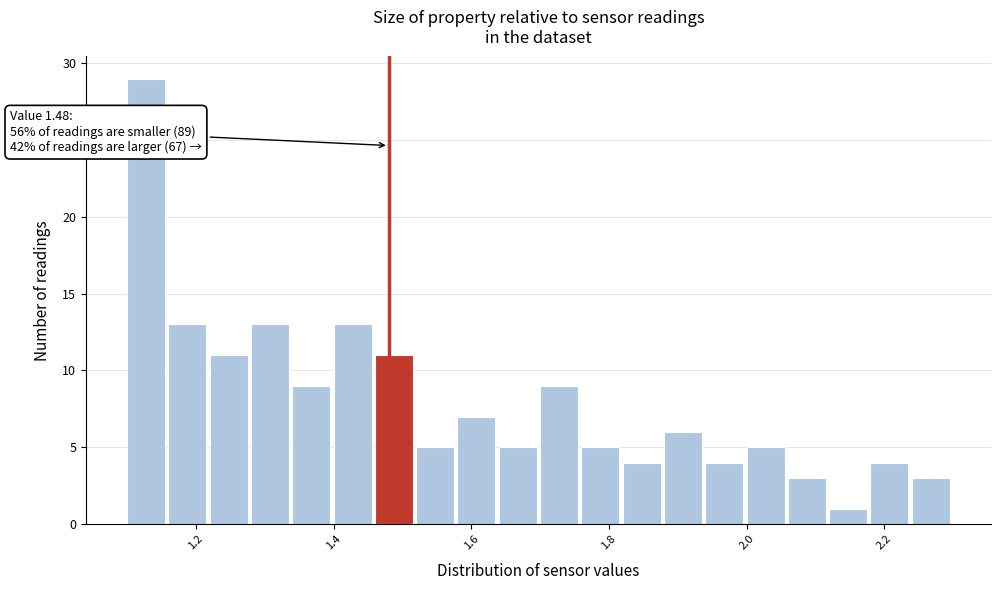

Read against the x-axis, roughly where is the centre of the tallest bar?

1.12